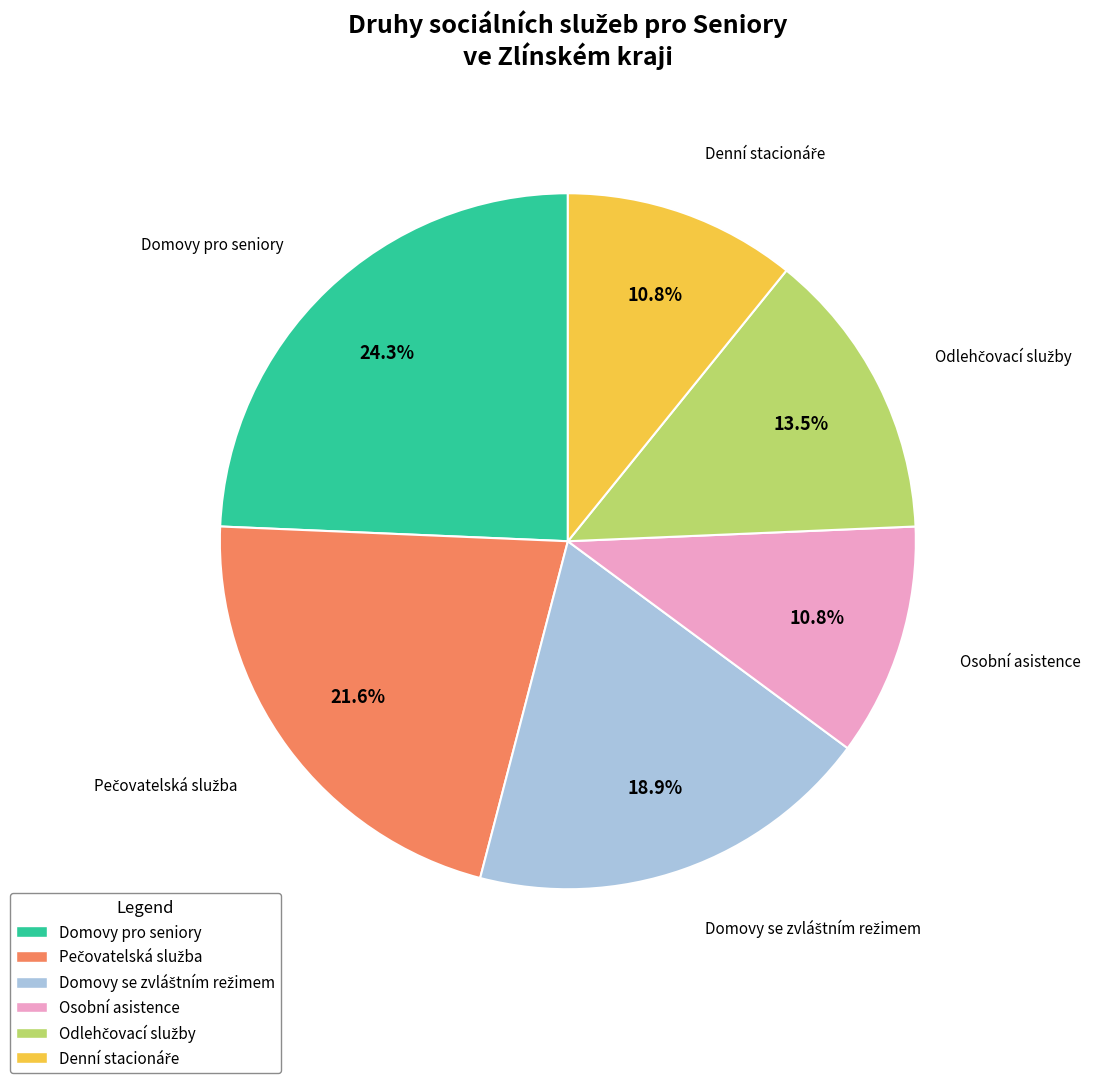

What percentage is NOT represented by Osobní asistence?

89.2%